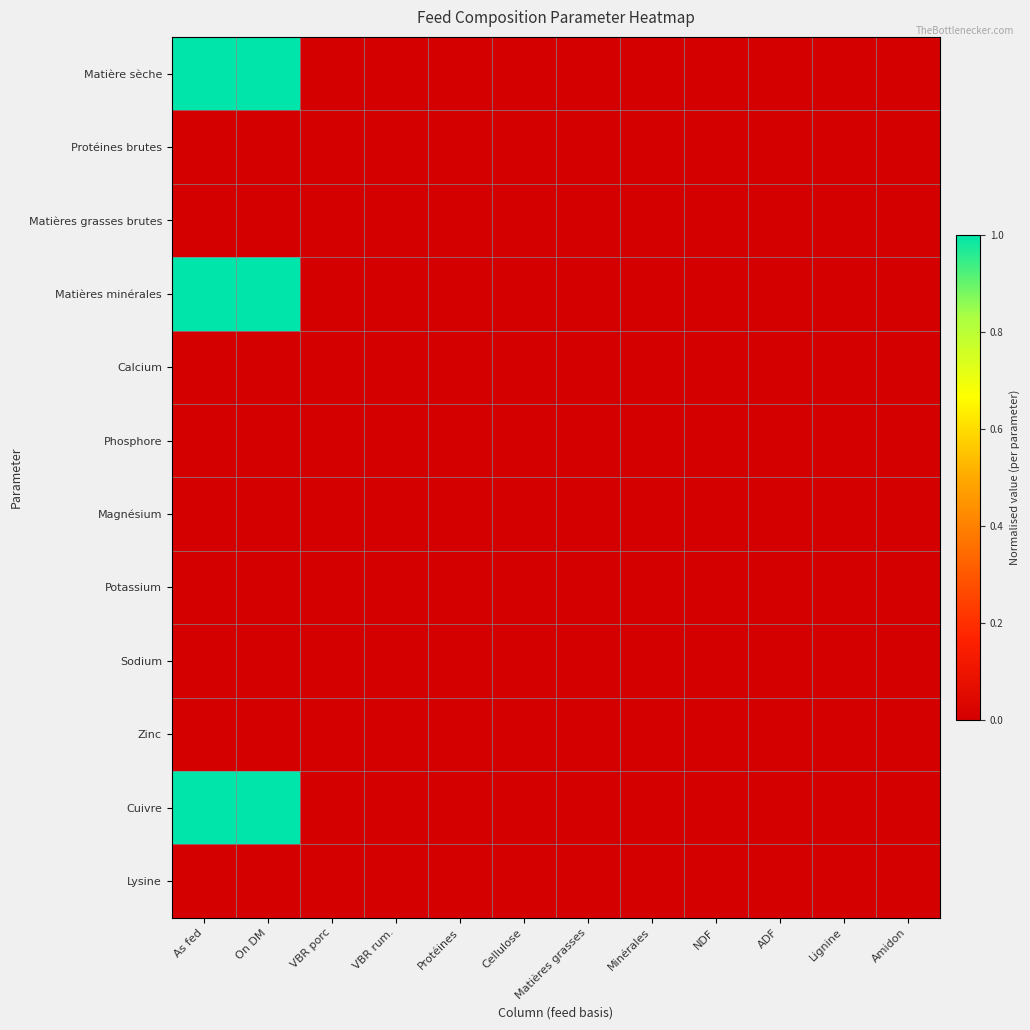

Reading right to left, list all the values displayed in this chart.

Matière sèche: Amidon=0.0	Lignine=0.0	ADF=0.0	NDF=0.0	Minérales=0.0	Matières grasses=0.0	Cellulose=0.0	Protéines=0.0	VBR rum.=0.0	VBR porc=0.0	On DM=1.0	As fed=1.0
Protéines brutes: Amidon=0.0	Lignine=0.0	ADF=0.0	NDF=0.0	Minérales=0.0	Matières grasses=0.0	Cellulose=0.0	Protéines=0.0	VBR rum.=0.0	VBR porc=0.0	On DM=0.0	As fed=0.0
Matières grasses brutes: Amidon=0.0	Lignine=0.0	ADF=0.0	NDF=0.0	Minérales=0.0	Matières grasses=0.0	Cellulose=0.0	Protéines=0.0	VBR rum.=0.0	VBR porc=0.0	On DM=0.0	As fed=0.0
Matières minérales: Amidon=0.0	Lignine=0.0	ADF=0.0	NDF=0.0	Minérales=0.0	Matières grasses=0.0	Cellulose=0.0	Protéines=0.0	VBR rum.=0.0	VBR porc=0.0	On DM=1.0	As fed=1.0
Calcium: Amidon=0.0	Lignine=0.0	ADF=0.0	NDF=0.0	Minérales=0.0	Matières grasses=0.0	Cellulose=0.0	Protéines=0.0	VBR rum.=0.0	VBR porc=0.0	On DM=0.0	As fed=0.0
Phosphore: Amidon=0.0	Lignine=0.0	ADF=0.0	NDF=0.0	Minérales=0.0	Matières grasses=0.0	Cellulose=0.0	Protéines=0.0	VBR rum.=0.0	VBR porc=0.0	On DM=0.0	As fed=0.0
Magnésium: Amidon=0.0	Lignine=0.0	ADF=0.0	NDF=0.0	Minérales=0.0	Matières grasses=0.0	Cellulose=0.0	Protéines=0.0	VBR rum.=0.0	VBR porc=0.0	On DM=0.0	As fed=0.0
Potassium: Amidon=0.0	Lignine=0.0	ADF=0.0	NDF=0.0	Minérales=0.0	Matières grasses=0.0	Cellulose=0.0	Protéines=0.0	VBR rum.=0.0	VBR porc=0.0	On DM=0.0	As fed=0.0
Sodium: Amidon=0.0	Lignine=0.0	ADF=0.0	NDF=0.0	Minérales=0.0	Matières grasses=0.0	Cellulose=0.0	Protéines=0.0	VBR rum.=0.0	VBR porc=0.0	On DM=0.0	As fed=0.0
Zinc: Amidon=0.0	Lignine=0.0	ADF=0.0	NDF=0.0	Minérales=0.0	Matières grasses=0.0	Cellulose=0.0	Protéines=0.0	VBR rum.=0.0	VBR porc=0.0	On DM=0.0	As fed=0.0
Cuivre: Amidon=0.0	Lignine=0.0	ADF=0.0	NDF=0.0	Minérales=0.0	Matières grasses=0.0	Cellulose=0.0	Protéines=0.0	VBR rum.=0.0	VBR porc=0.0	On DM=1.0	As fed=1.0
Lysine: Amidon=0.0	Lignine=0.0	ADF=0.0	NDF=0.0	Minérales=0.0	Matières grasses=0.0	Cellulose=0.0	Protéines=0.0	VBR rum.=0.0	VBR porc=0.0	On DM=0.0	As fed=0.0